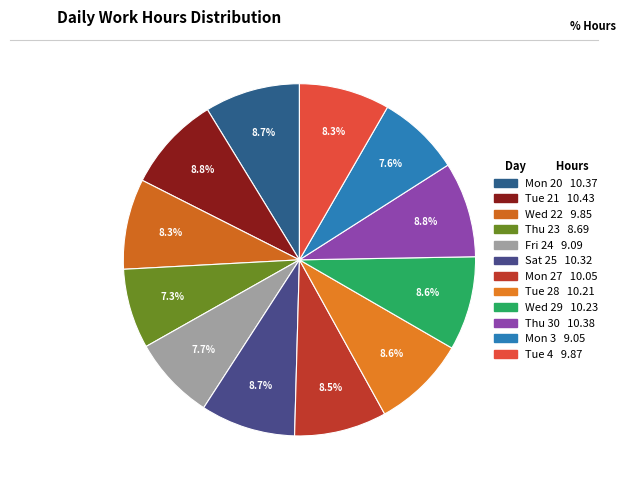

Is Mon 20 the majority of the pie?

No